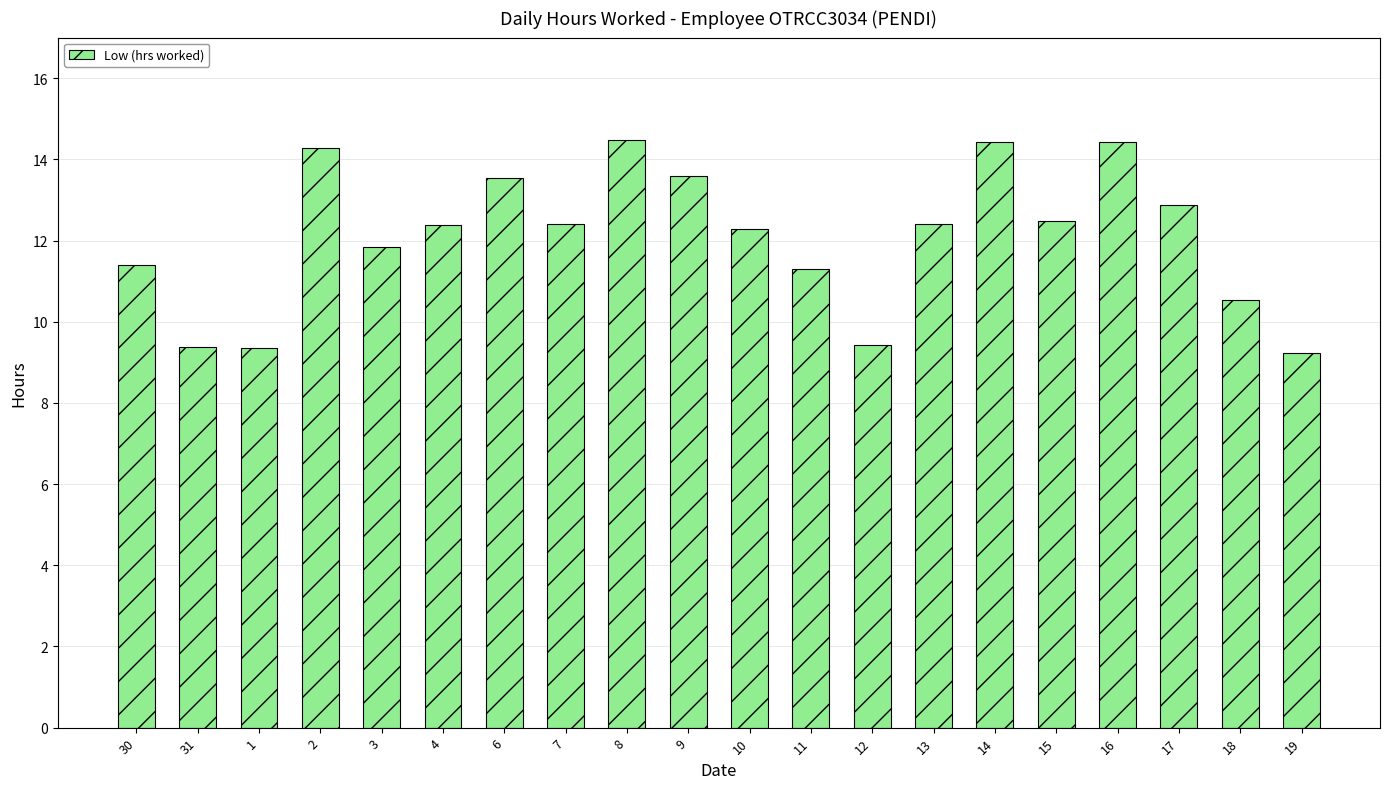

Are the bars grouped side by side (vs. stacked)?

No